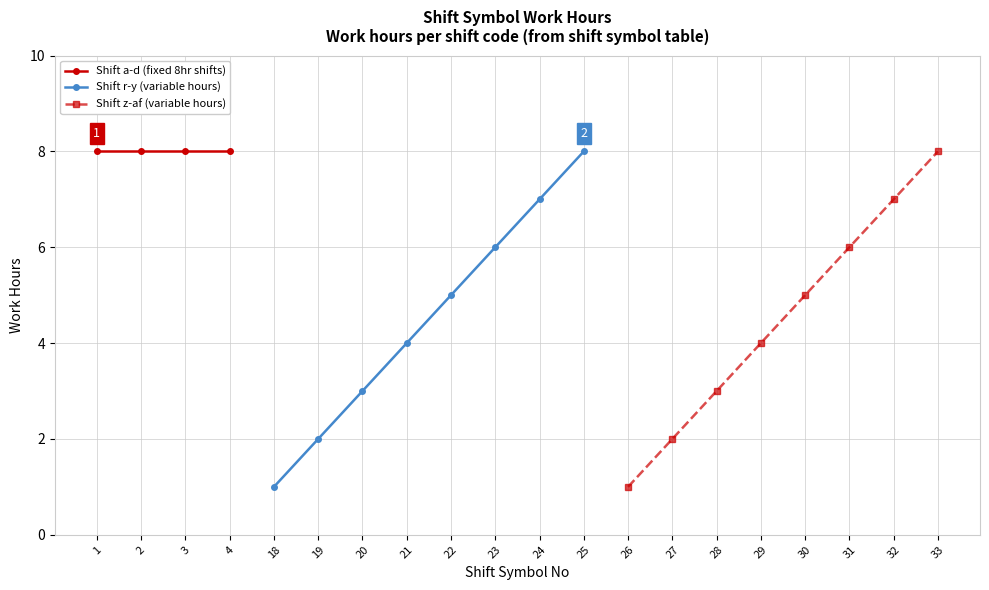

What is the greatest value displayed?

8